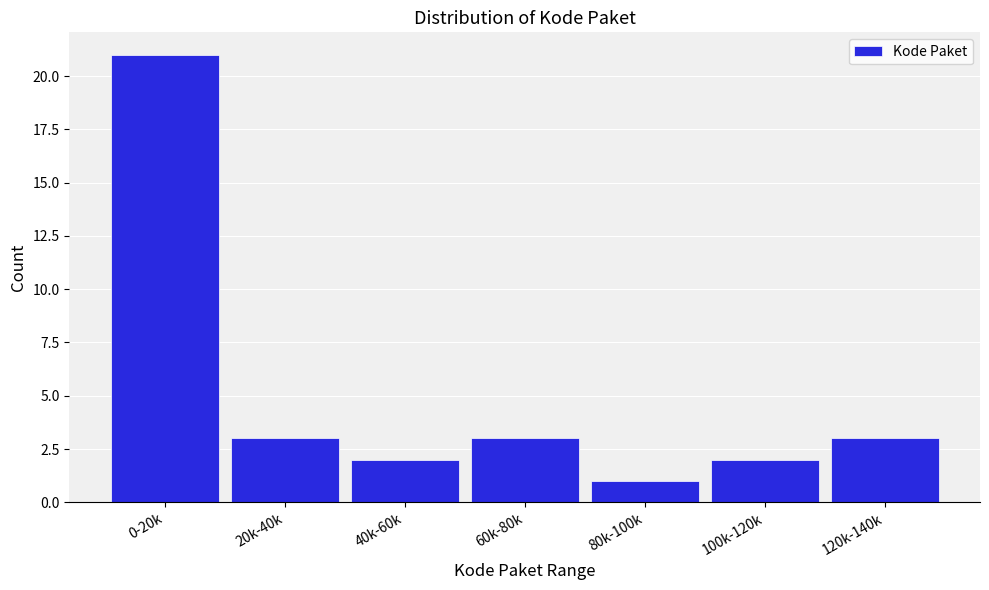

Reading left to right, list all the values displayed in this chart.

0-20k=21	20k-40k=3	40k-60k=2	60k-80k=3	80k-100k=1	100k-120k=2	120k-140k=3